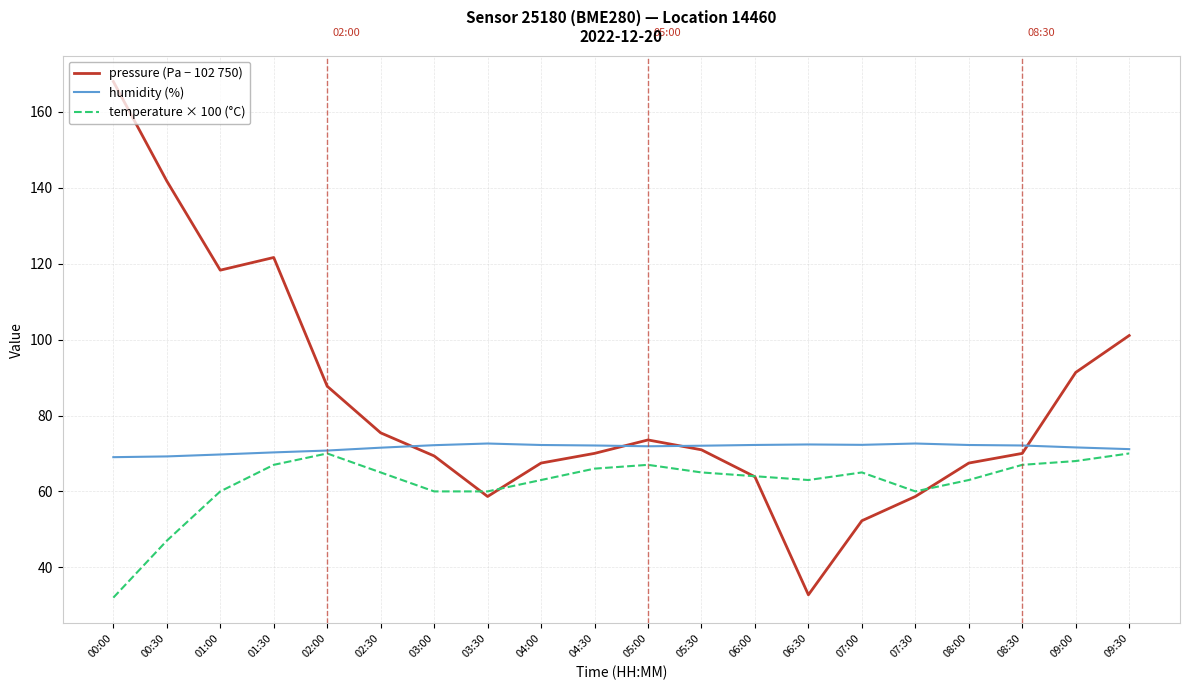

Rank the series by their maximum value, from highest to lowest.

pressure (Pa − 102 750), humidity (%), temperature × 100 (°C)